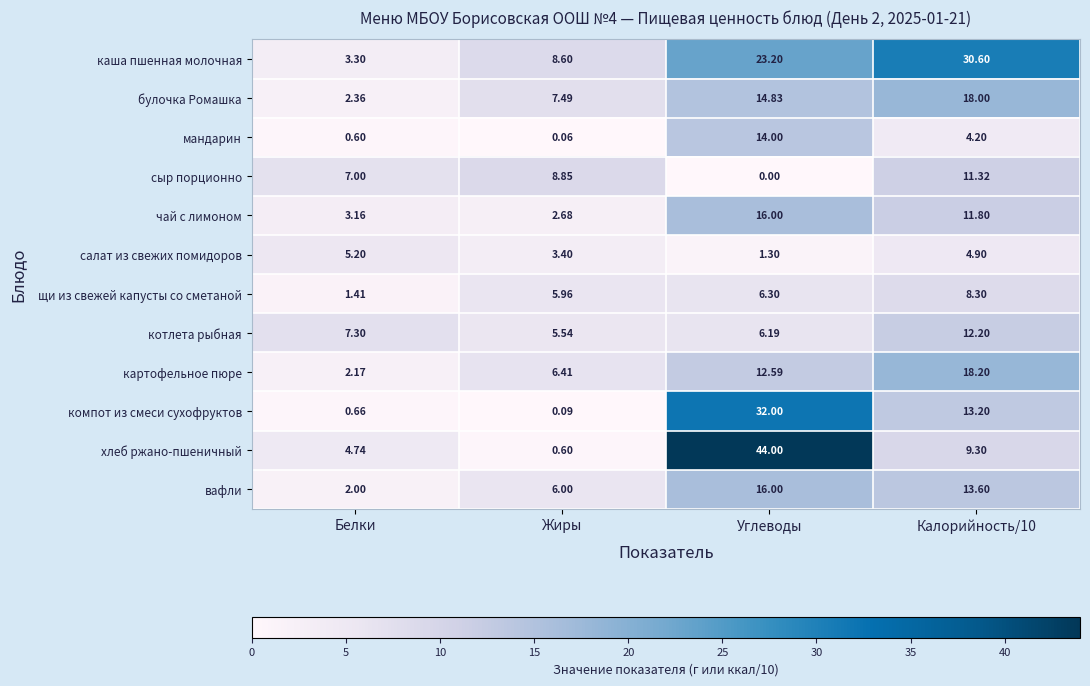

At which label does булочка Ромашка first exceed 14?

Углеводы